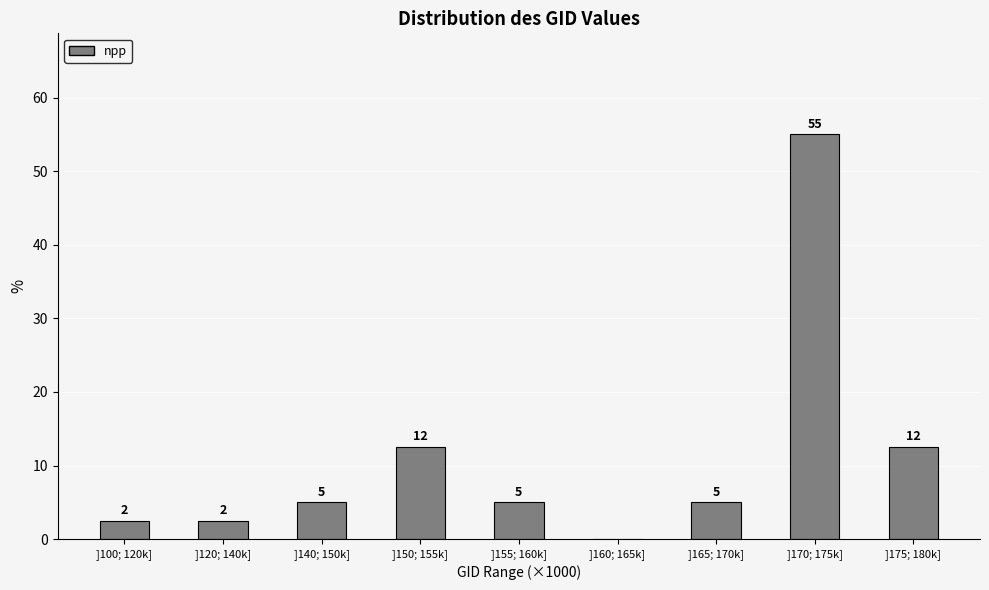

Which category has the highest value across all series?

]170; 175k]